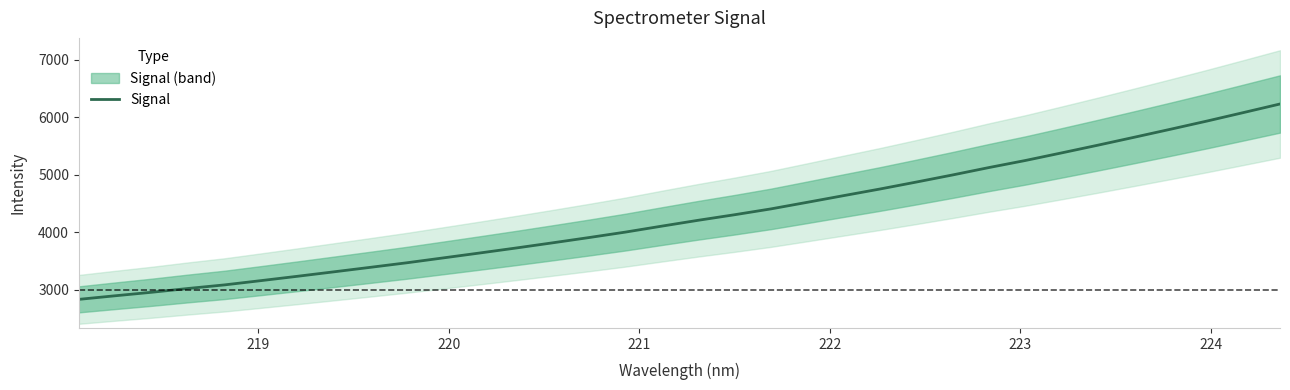

What is the highest value of the Signal series?

6228.2